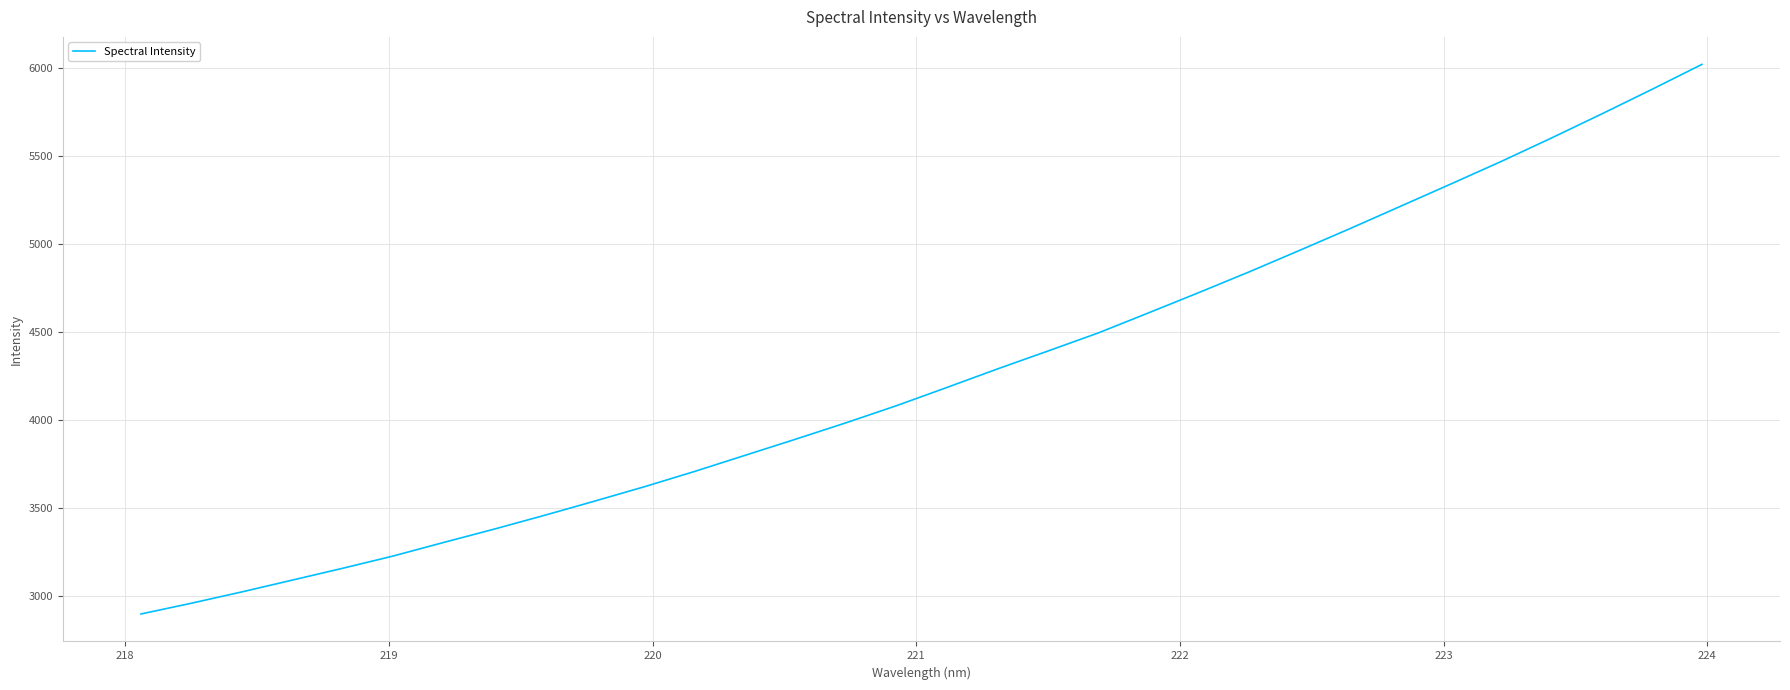

What is the smallest value displayed?

2898.3